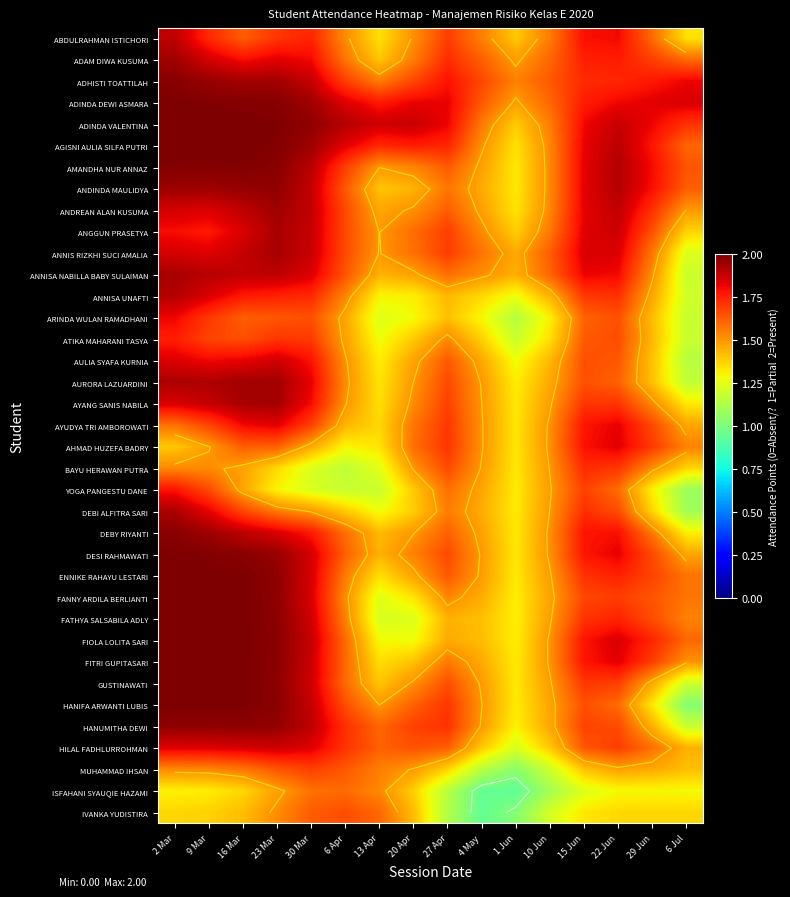

What is the sum of the ANGGUN PRASETYA values at 16 Mar and 1 Jun?

3.2